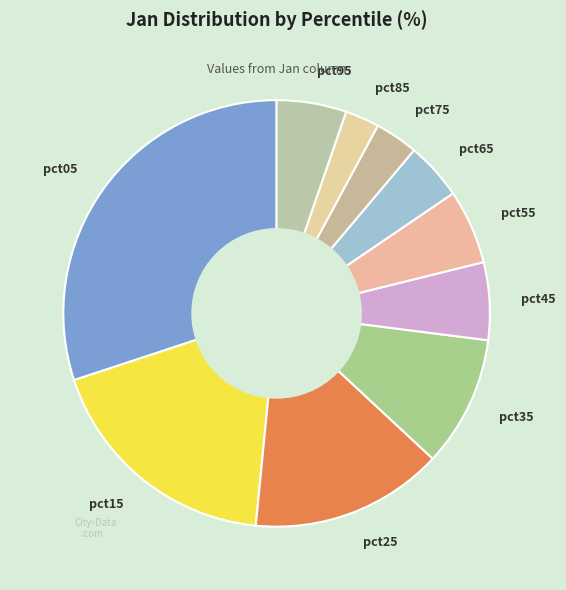

Is the sum of pct55 and pct15 greater than half?

No